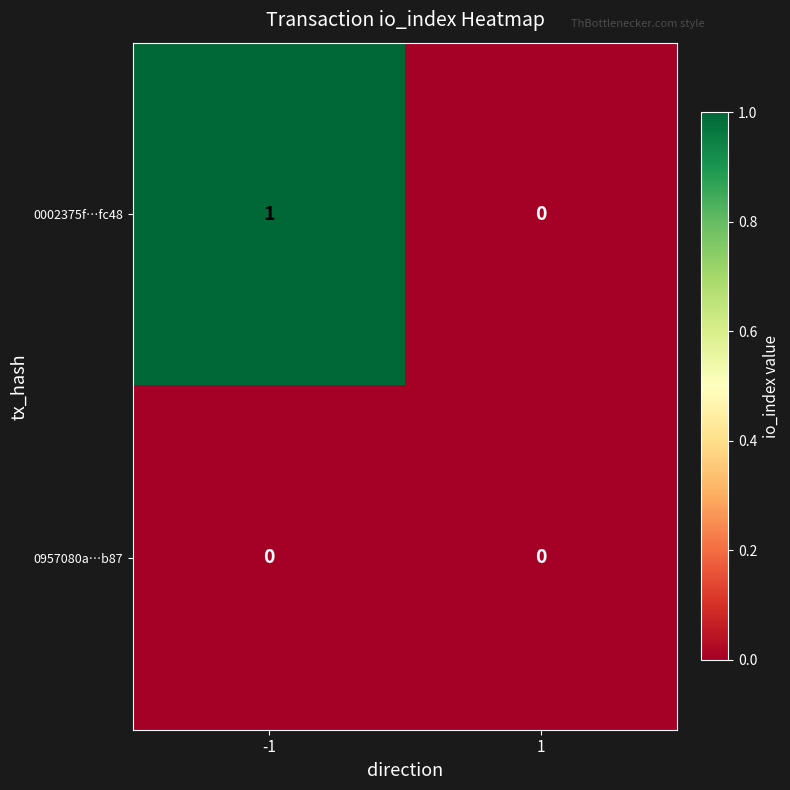

Which series has the largest range (max minus min)?

0002375f…fc48